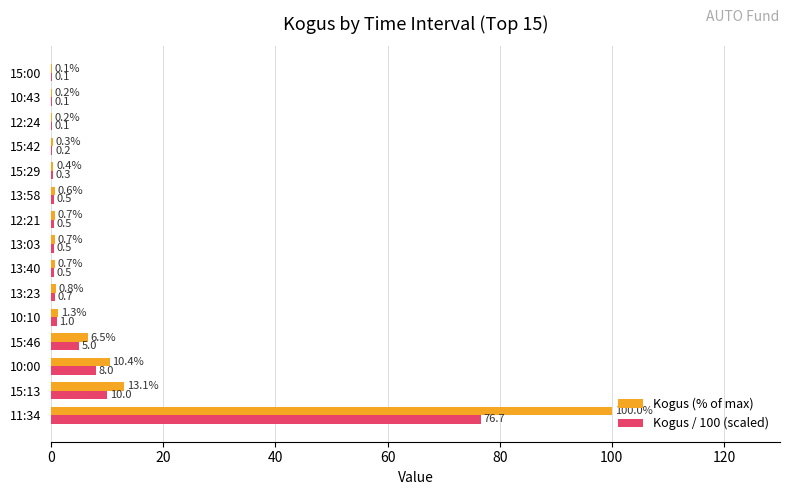

How many categories are shown in the chart?

15